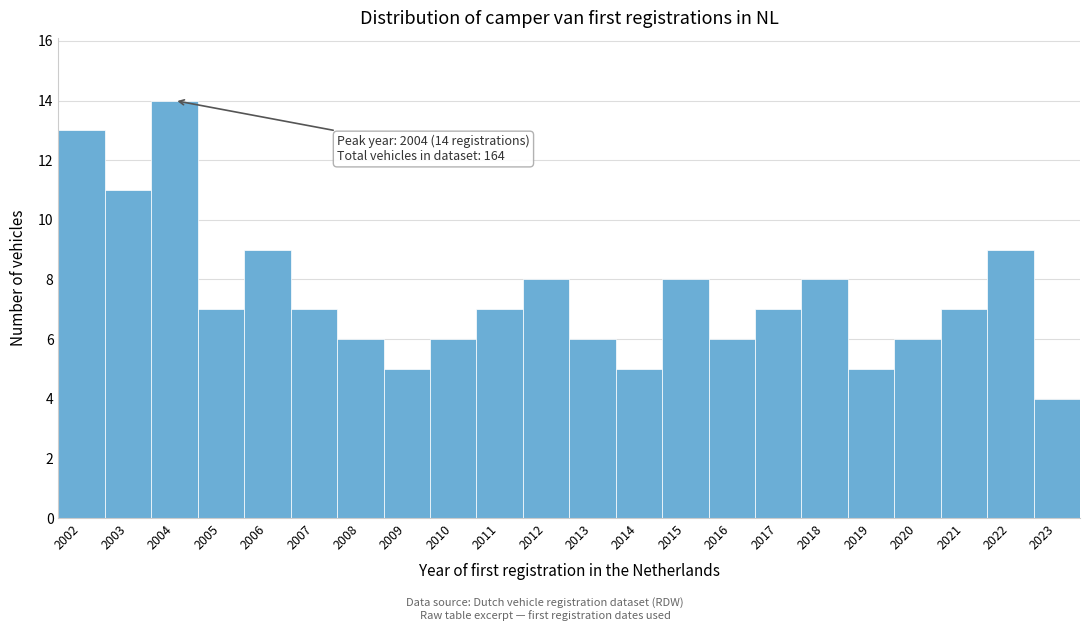

Reading left to right, list all the values displayed in this chart.

2002=13	2003=11	2004=14	2005=7	2006=9	2007=7	2008=6	2009=5	2010=6	2011=7	2012=8	2013=6	2014=5	2015=8	2016=6	2017=7	2018=8	2019=5	2020=6	2021=7	2022=9	2023=4